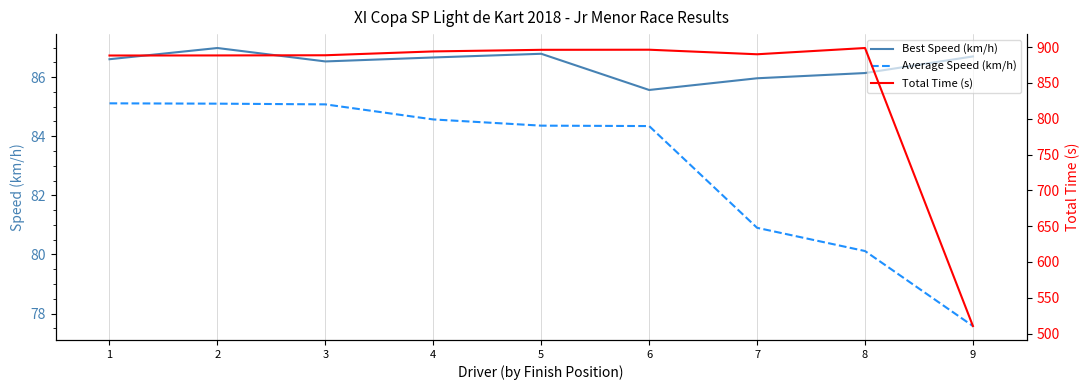

Reading left to right, transcribe all the data shown in this chart.

Best Speed (km/h): 86.6	87.0	86.5	86.7	86.8	85.6	86.0	86.1	86.7
Average Speed (km/h): 85.1	85.1	85.1	84.6	84.4	84.3	80.9	80.1	77.6
Total Time (s): 888.2	888.3	888.6	893.9	896.2	896.3	890.0	898.7	510.5